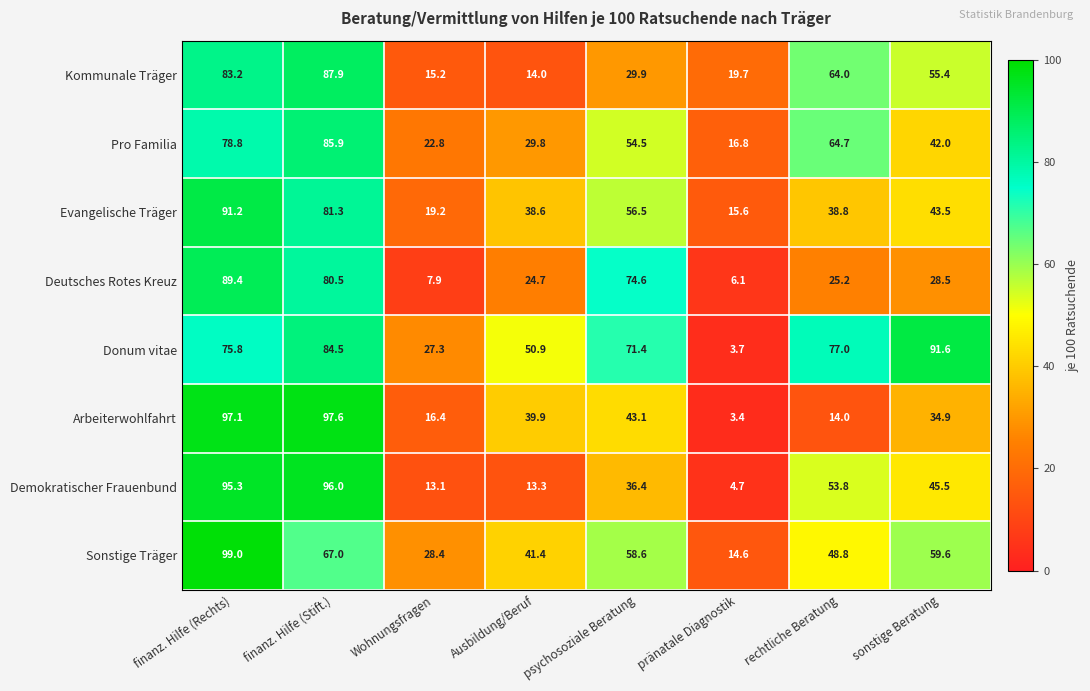

Which category has the highest value across all series?

finanz. Hilfe (Rechts)